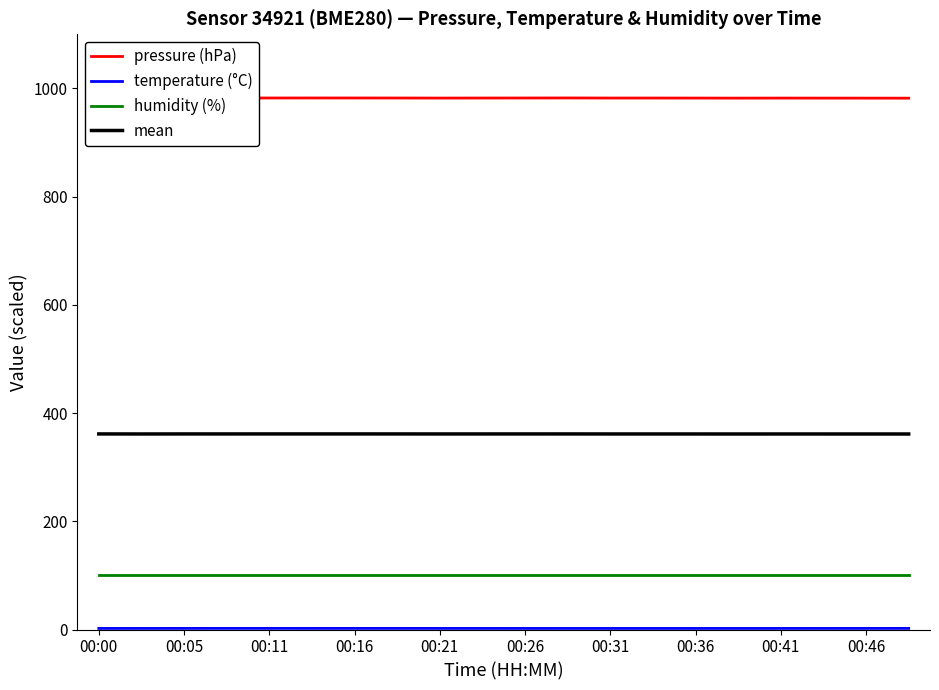

Which category has the lowest value in the humidity (%) series?

00:00